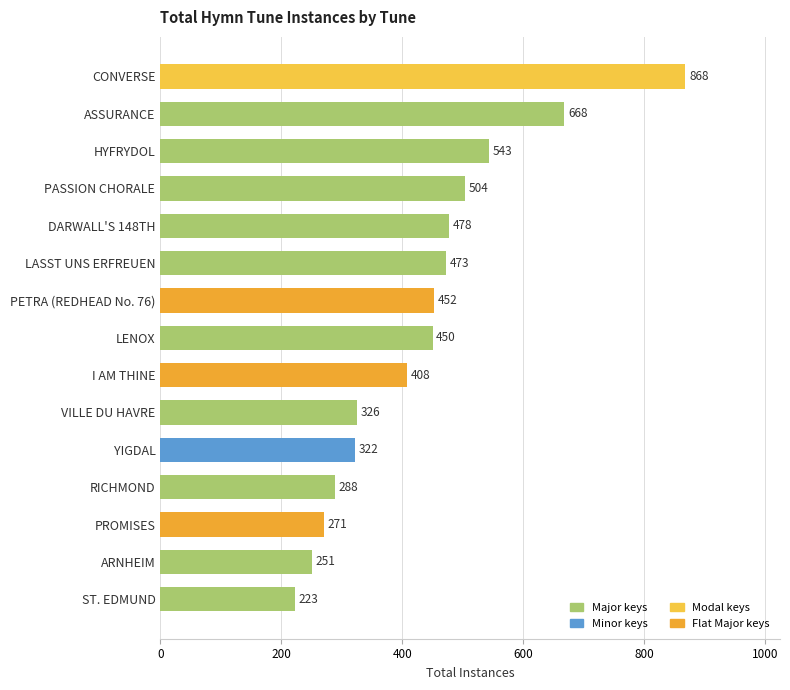

Between LASST UNS ERFREUEN and PASSION CHORALE, which is larger?

PASSION CHORALE